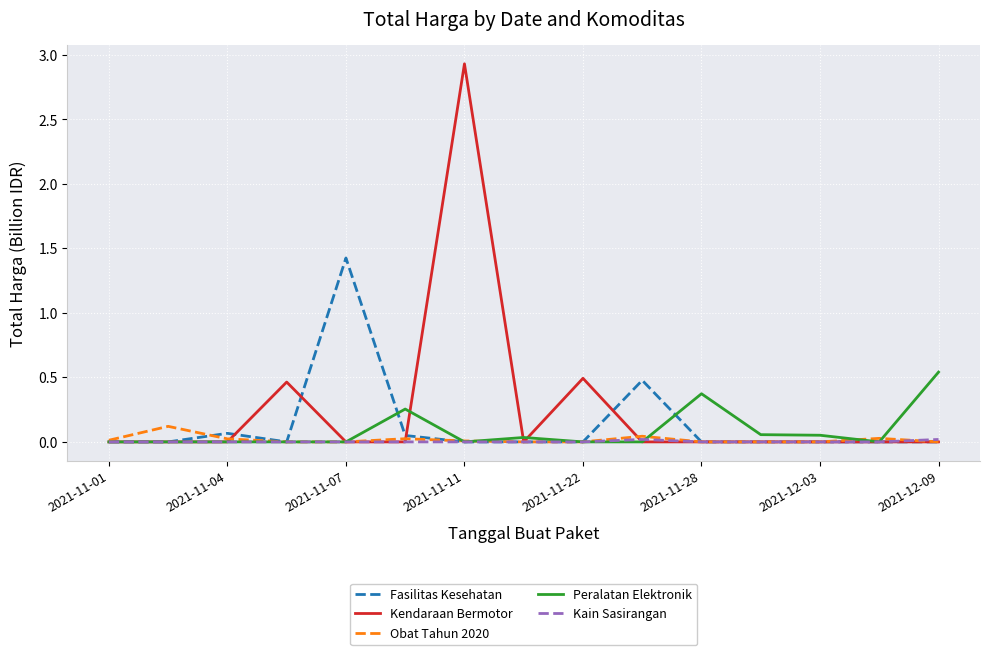

What is the greatest value displayed?

2.9